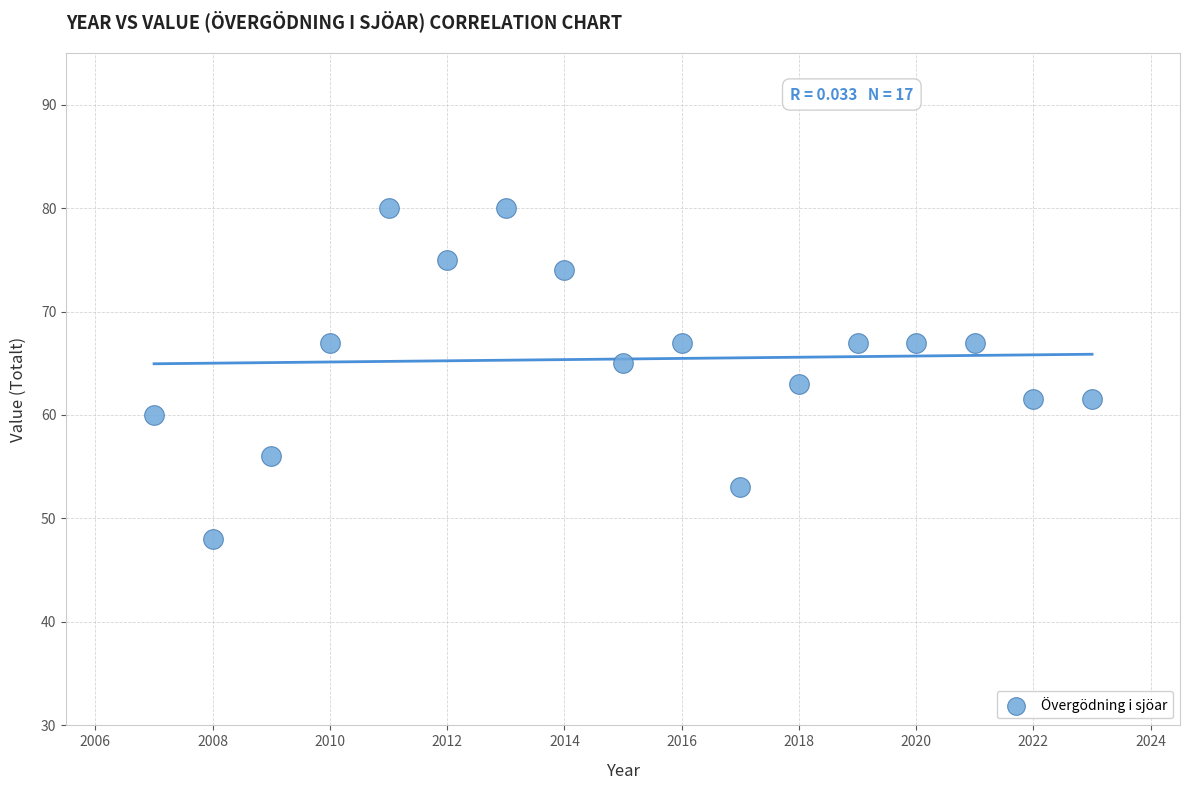

What is the range of X values (max minus min)?

16.0